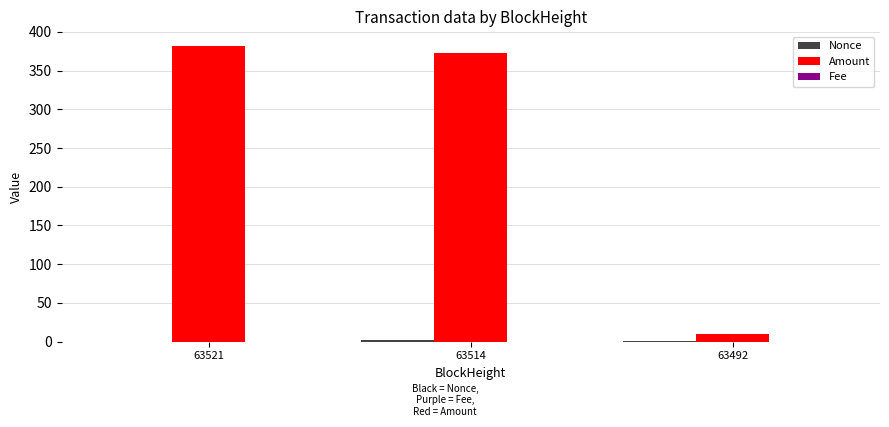

What value does the Amount series have at 63521?

381.5